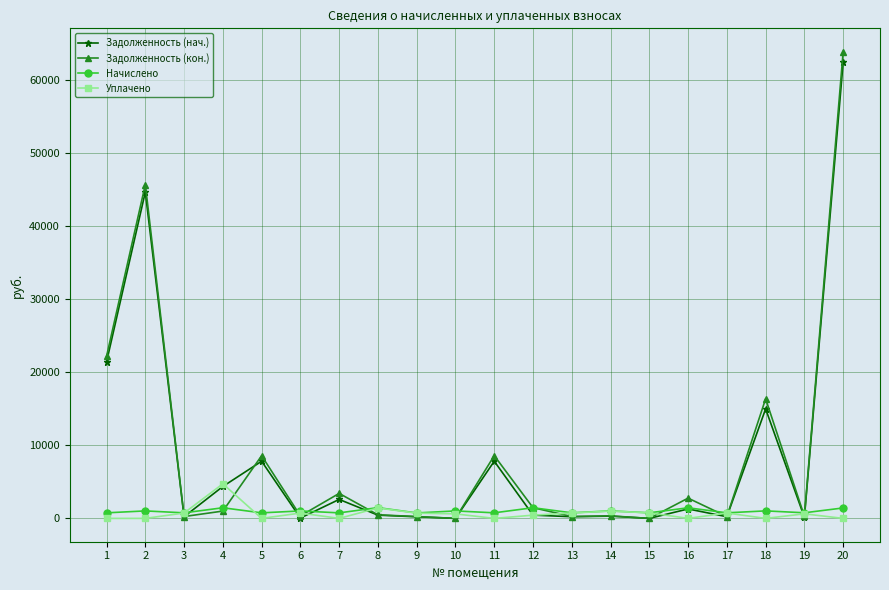

The value of Уплачено at 2 is 0.0. True or false?

True